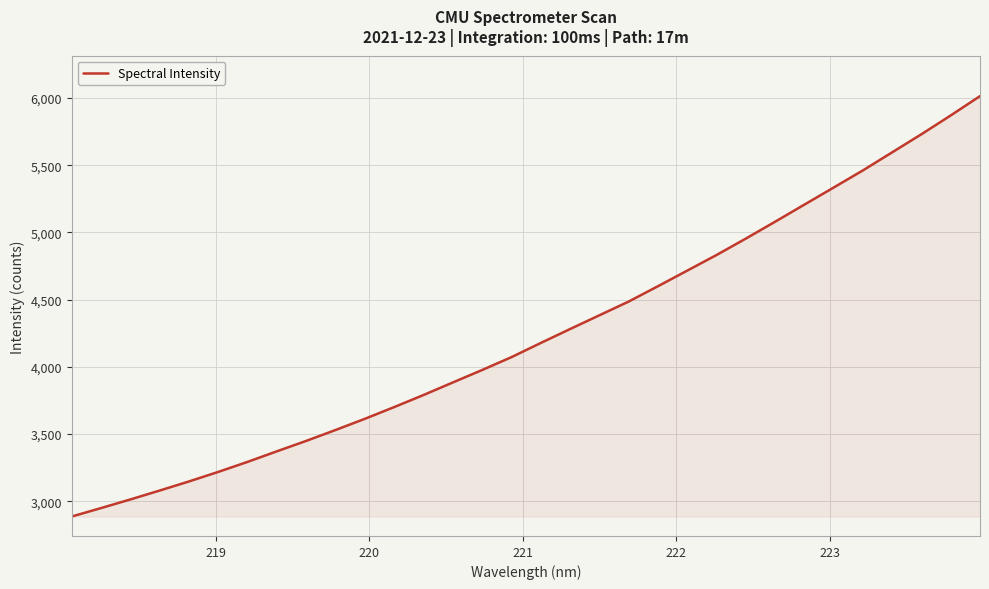

What is the difference between the maximum and minimum values?

3127.6